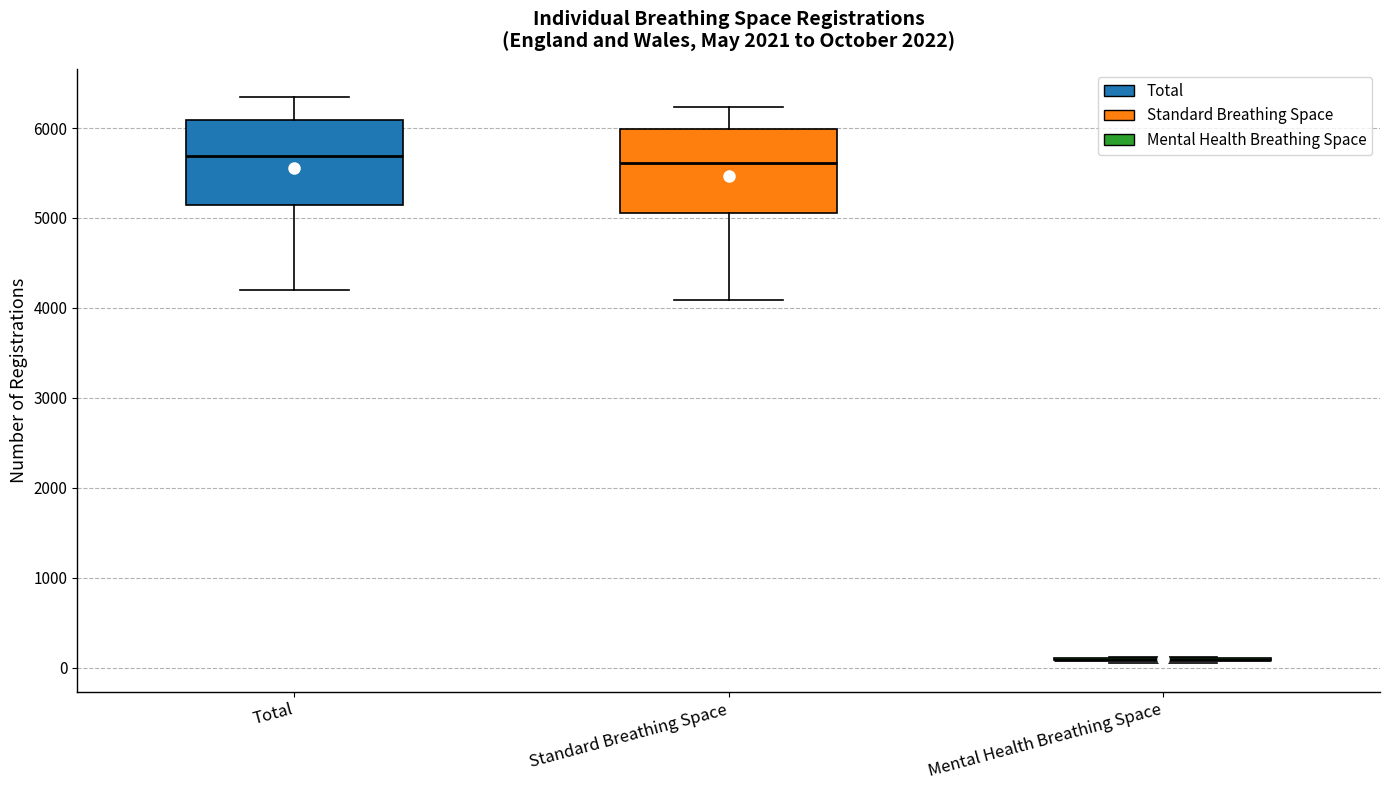

Reading left to right, read every box against the y-axis: the position of its median line, the range the box covers, and the ends of its whiskers. The values are not printed on the chart, so give them approximately, as read against the axis.

Total: median 5700, box 5100 to 6100, whiskers 4200 to 6300
Standard Breathing Space: median 5600, box 5100 to 6000, whiskers 4100 to 6200
Mental Health Breathing Space: box collapsed to a line at 100, whiskers 0 to 100